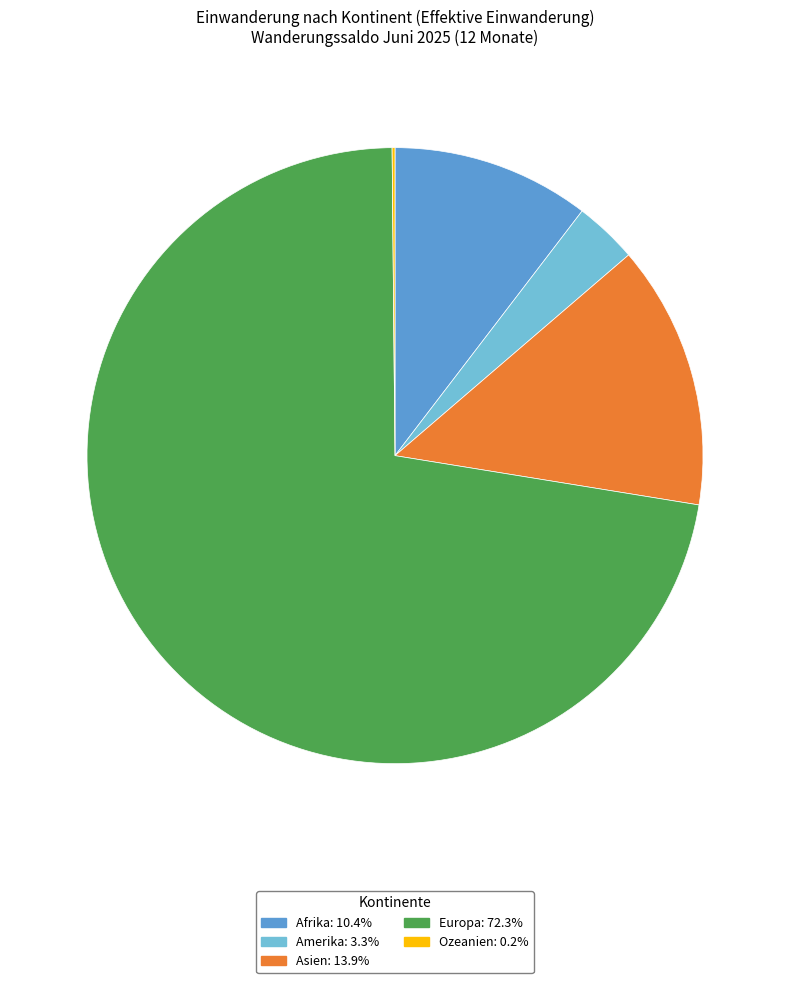

Which category has the biggest portion of the pie?

Europa